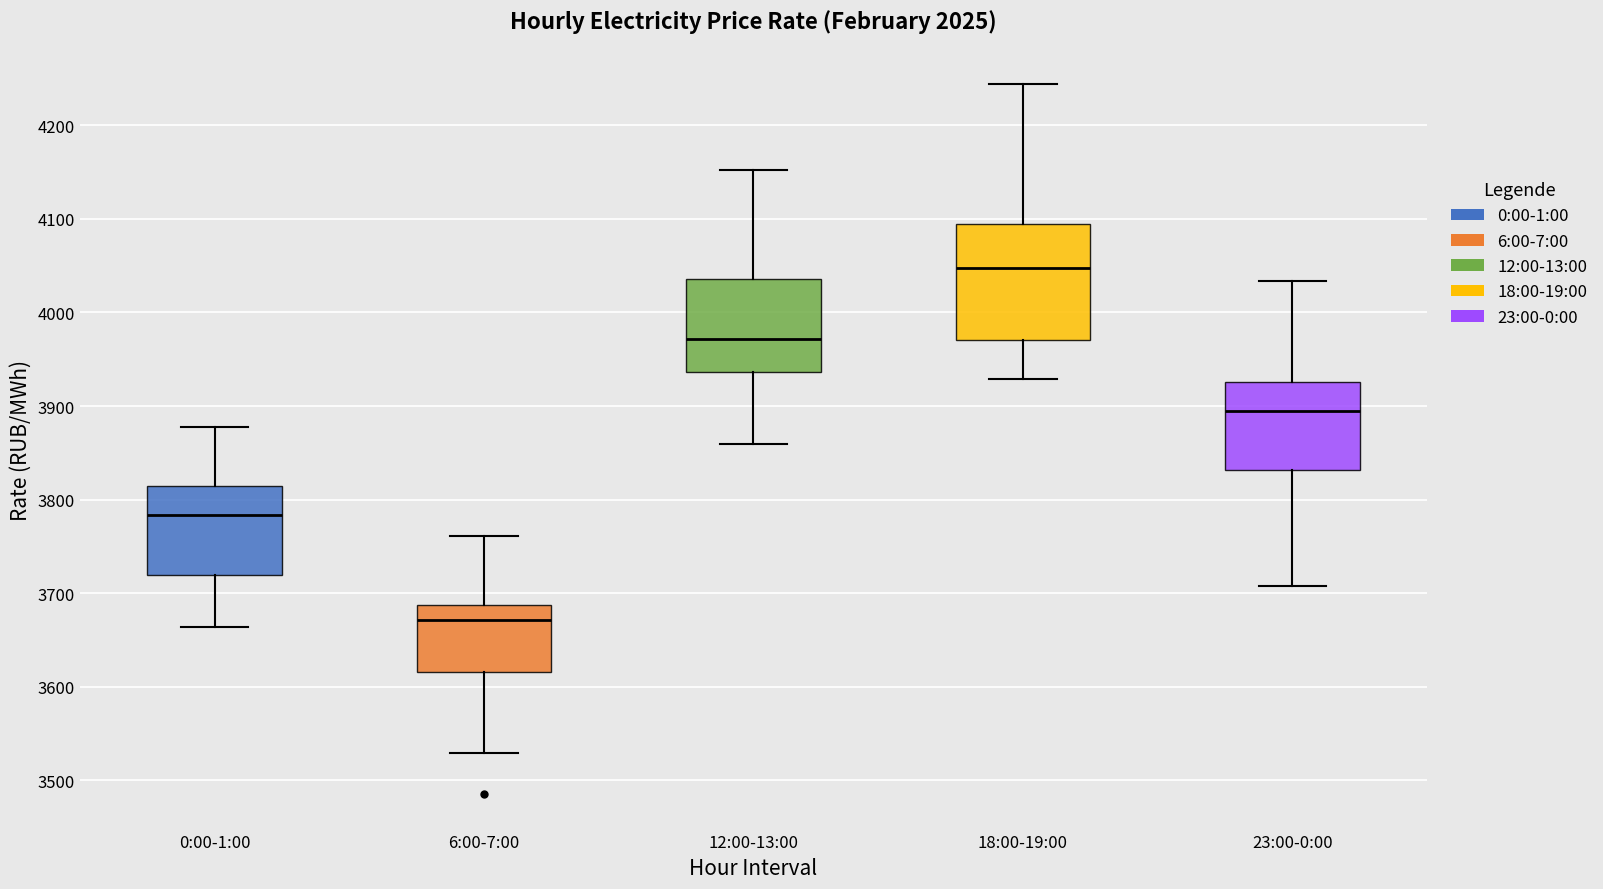

Reading left to right, transcribe this box plot: for each box, give where its median line is, the range the box spans, and where its two whiskers end, as read against the y-axis. The values are not printed on the chart, so give them approximately, as read against the axis.

0:00-1:00: median 3780, box 3720 to 3810, whiskers 3660 to 3880
6:00-7:00: median 3670, box 3620 to 3690, whiskers 3530 to 3760
12:00-13:00: median 3970, box 3940 to 4040, whiskers 3860 to 4150
18:00-19:00: median 4050, box 3970 to 4100, whiskers 3930 to 4240
23:00-0:00: median 3890, box 3830 to 3930, whiskers 3710 to 4030